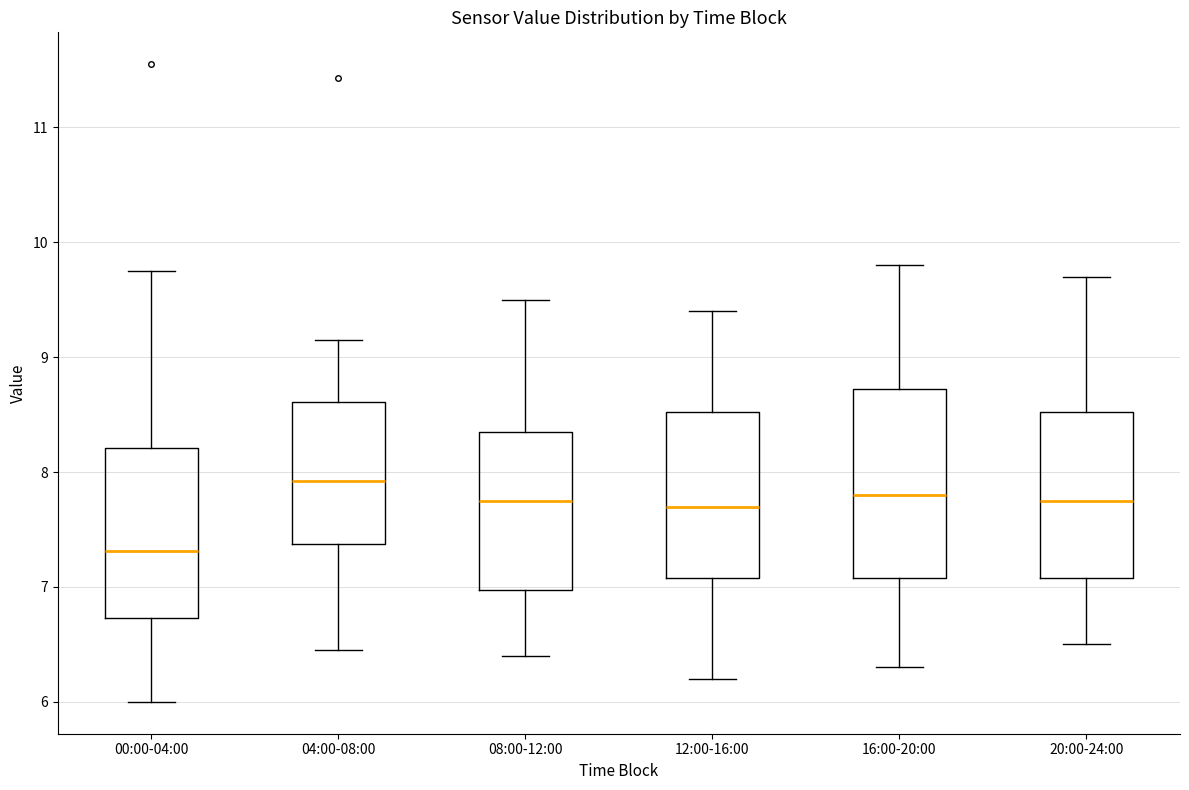

Where does the upper whisker of the box for 08:00-12:00 end on the y-axis? The values are not printed on the chart, so give them approximately, as read against the axis.

9.5